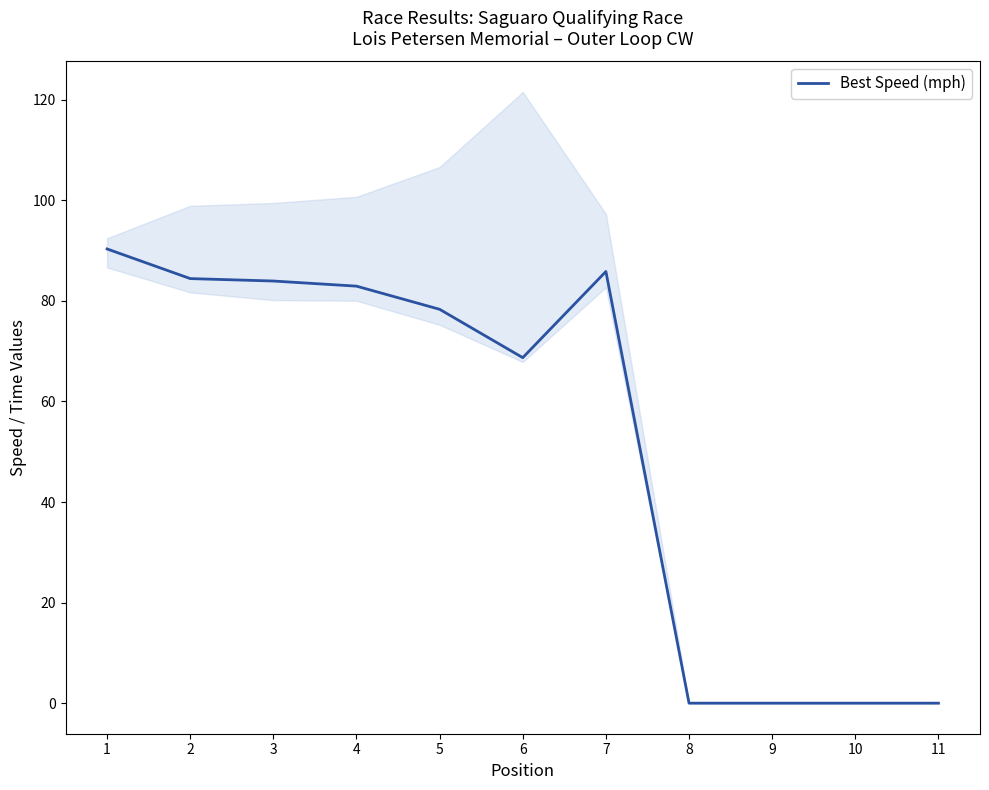

How many interior local valleys (lower than both neighbors) does the data have?

1